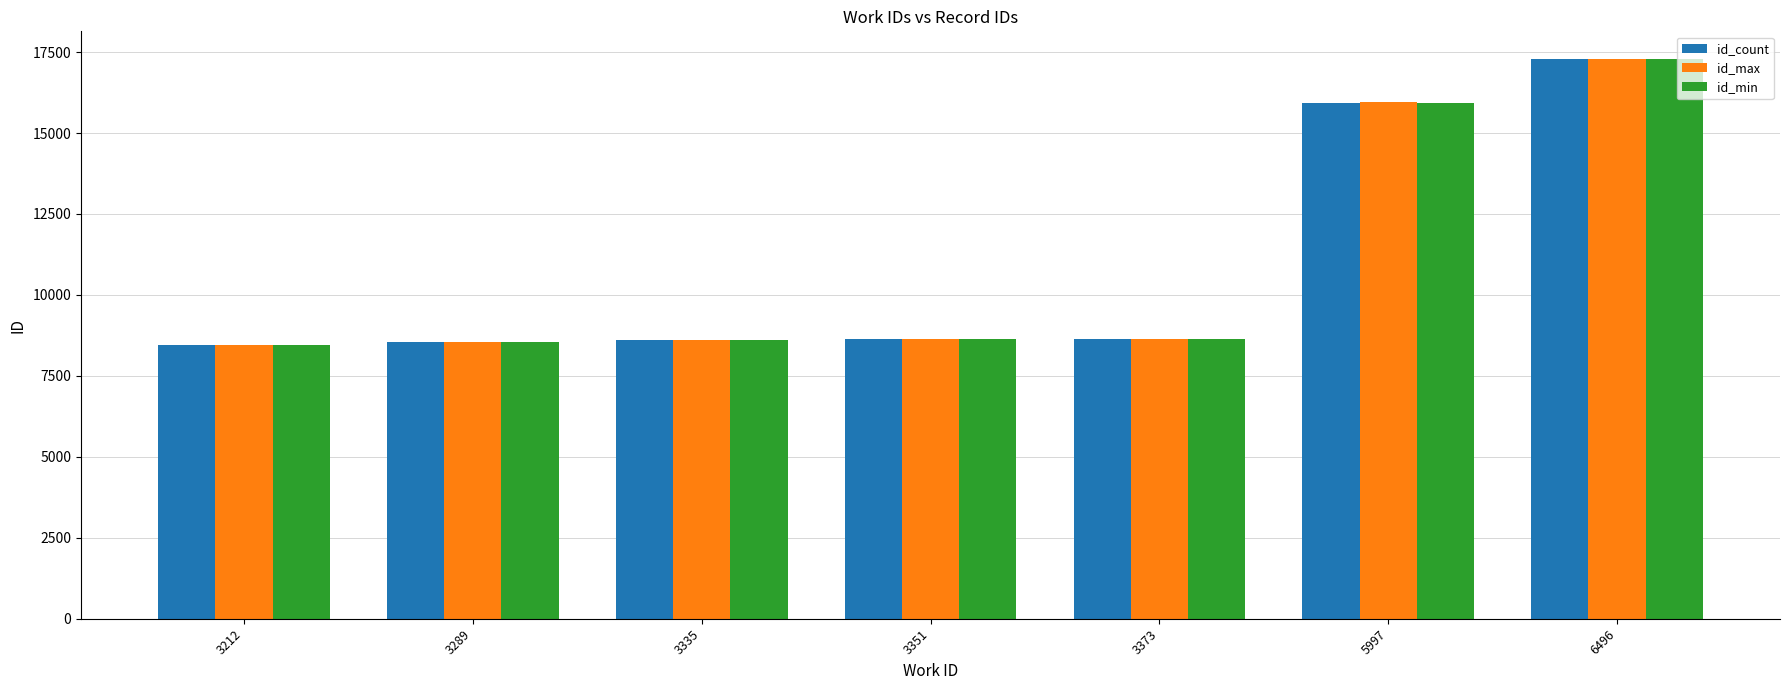

What is the sum of the id_min values at 3212 and 5997?

24373